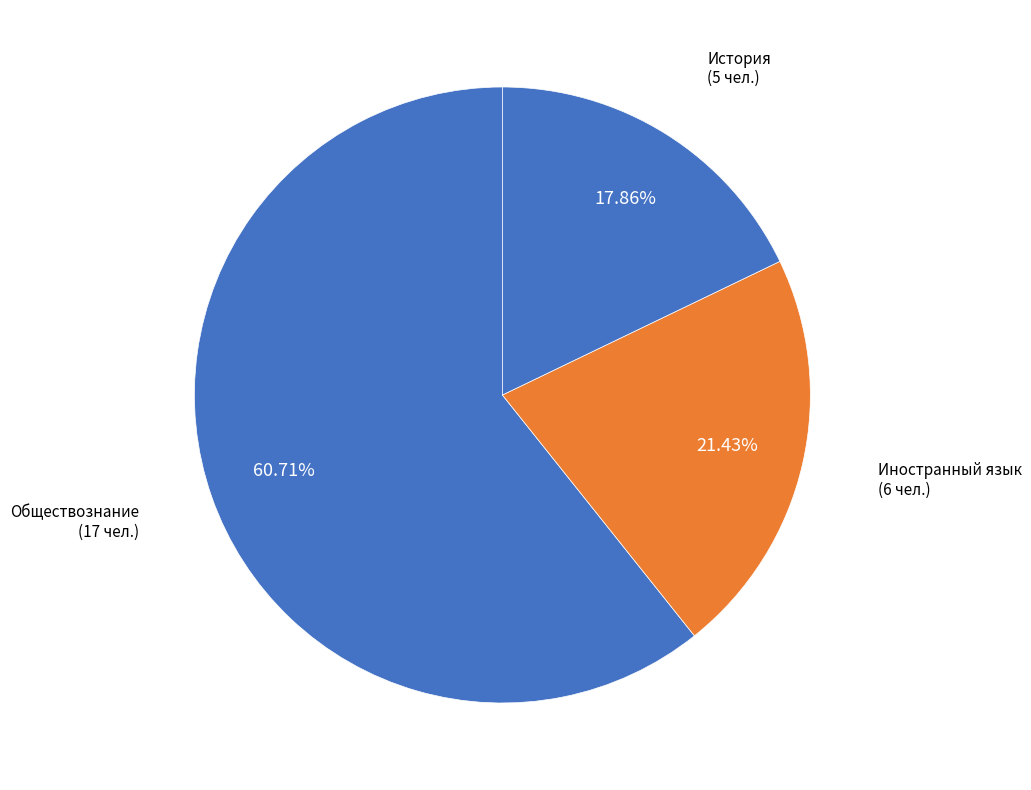

True or false: История accounts for 26% of the total.

False